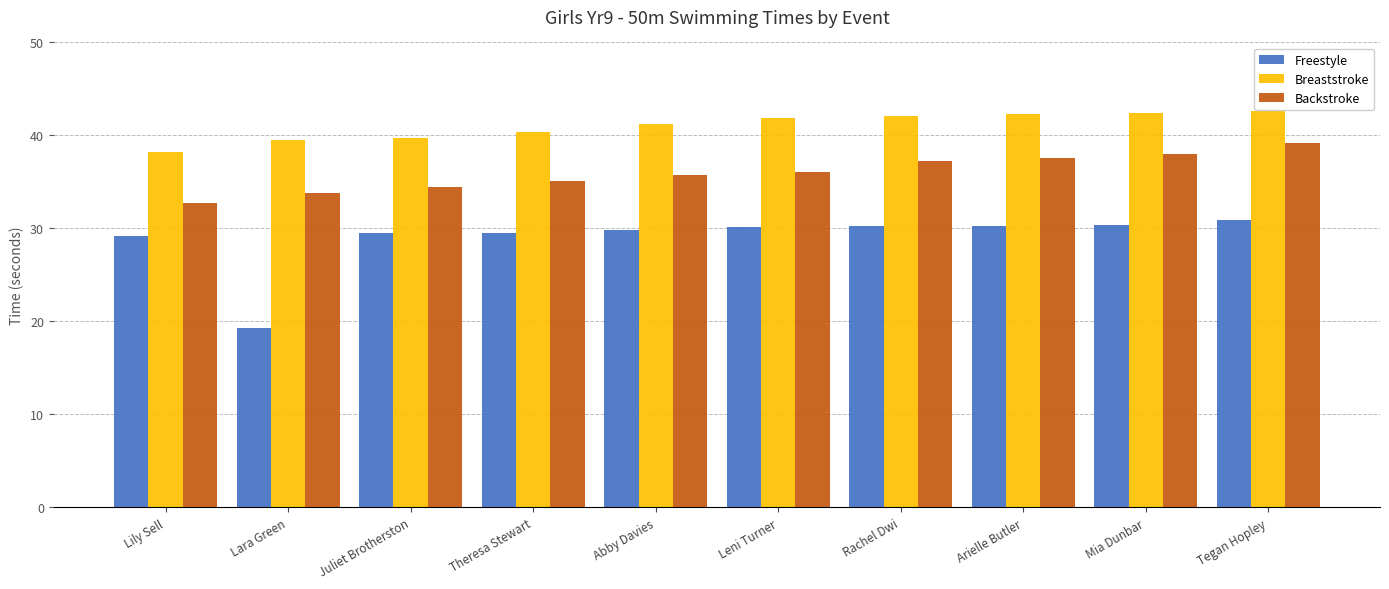

What is the spread (max minus min) of values at Theresa Stewart?

10.8